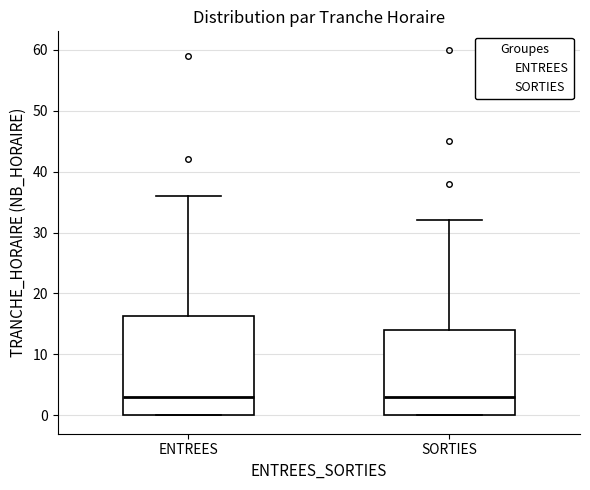

Reading left to right, read every box against the y-axis: the position of its median line, the range the box covers, and the ends of its whiskers. The values are not printed on the chart, so give them approximately, as read against the axis.

ENTREES: median 3, box 0 to 16, whiskers 0 to 36
SORTIES: median 3, box 0 to 14, whiskers 0 to 32